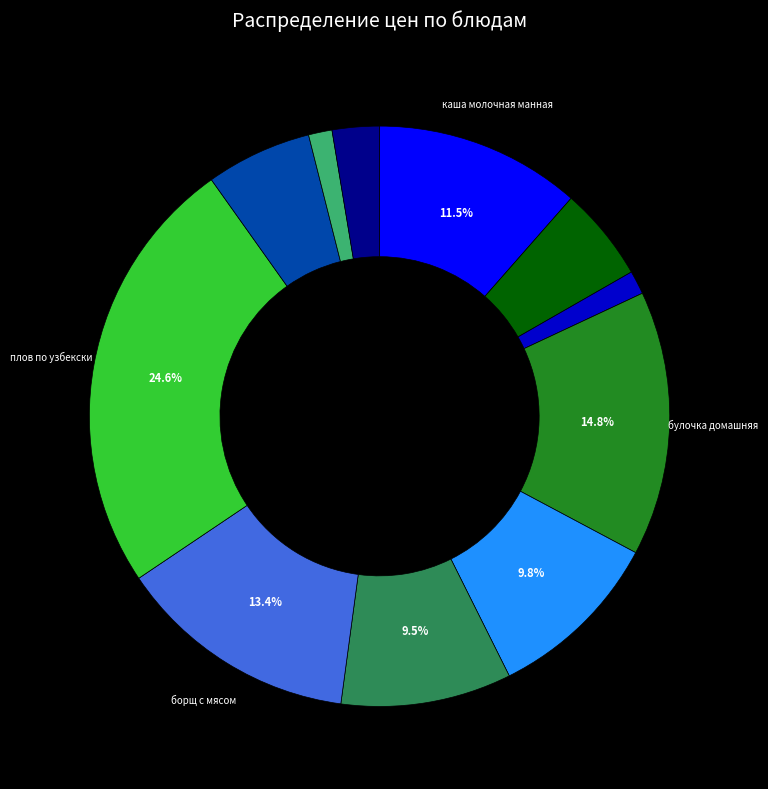

Does any single category account for the majority?

No